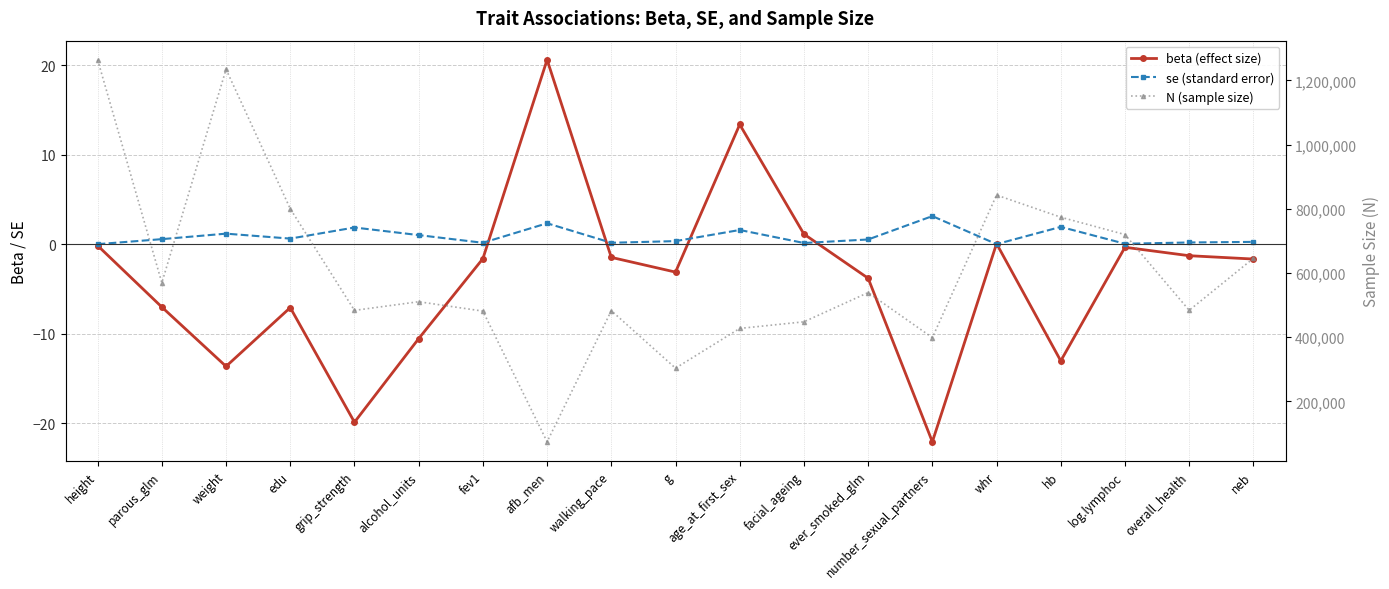

How many series are shown in this chart?

3